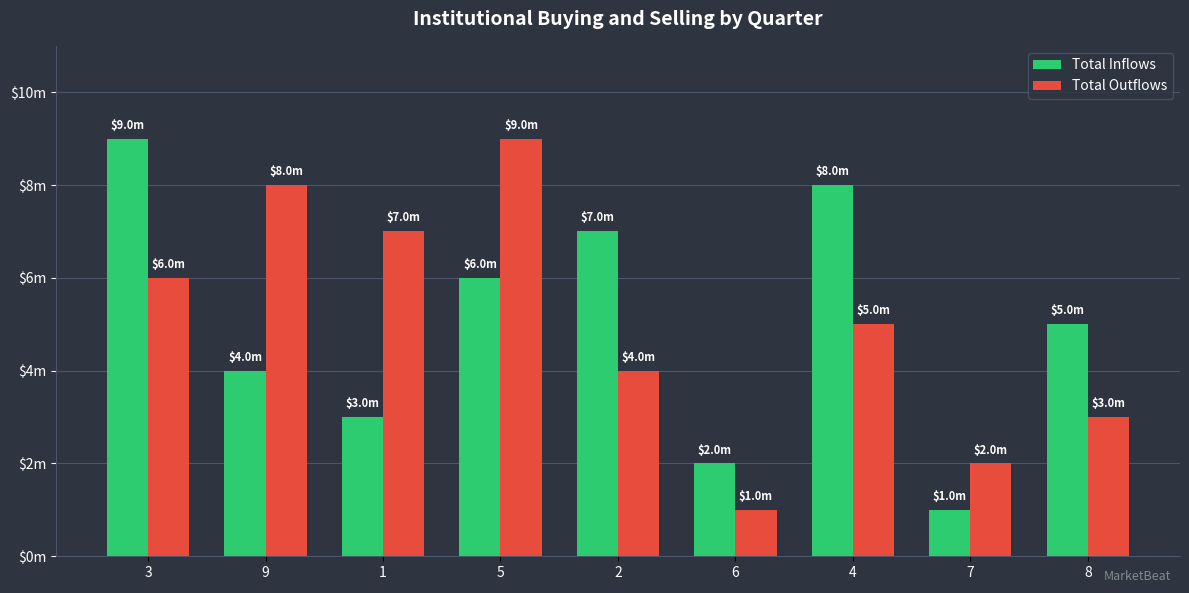

The value of Total Inflows at 7 is 2. True or false?

False